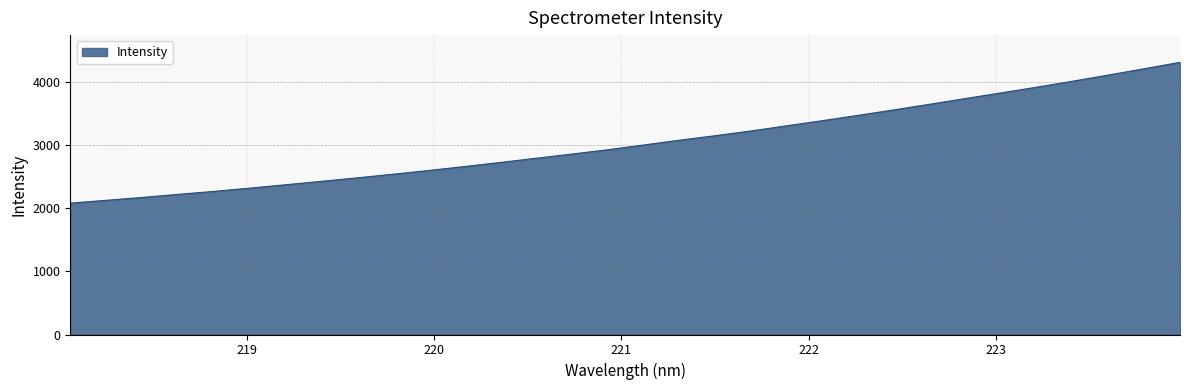

Reading left to right, transcribe all the data shown in this chart.

2080.6	2125.8	2170.9	2220.0	2266.5	2318.2	2371.5	2426.0	2481.1	2538.7	2597.6	2660.4	2725.2	2791.7	2858.5	2926.4	3001.4	3077.2	3149.0	3223.5	3305.7	3387.3	3471.7	3558.0	3647.4	3737.9	3827.6	3918.3	4012.9	4110.2	4210.4	4311.6